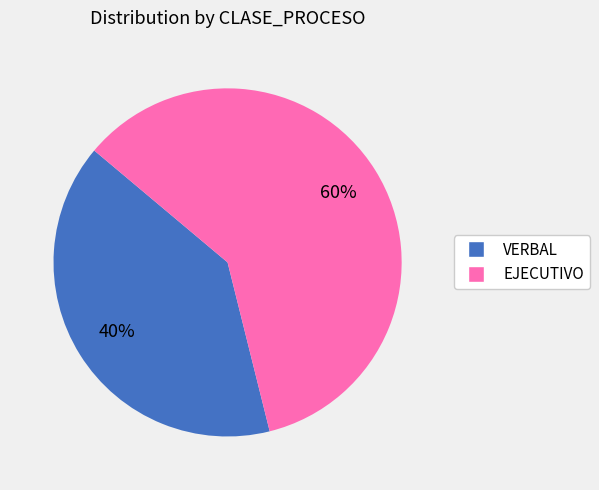

Approximately how many times larger is the value at EJECUTIVO compared to VERBAL?

1.5